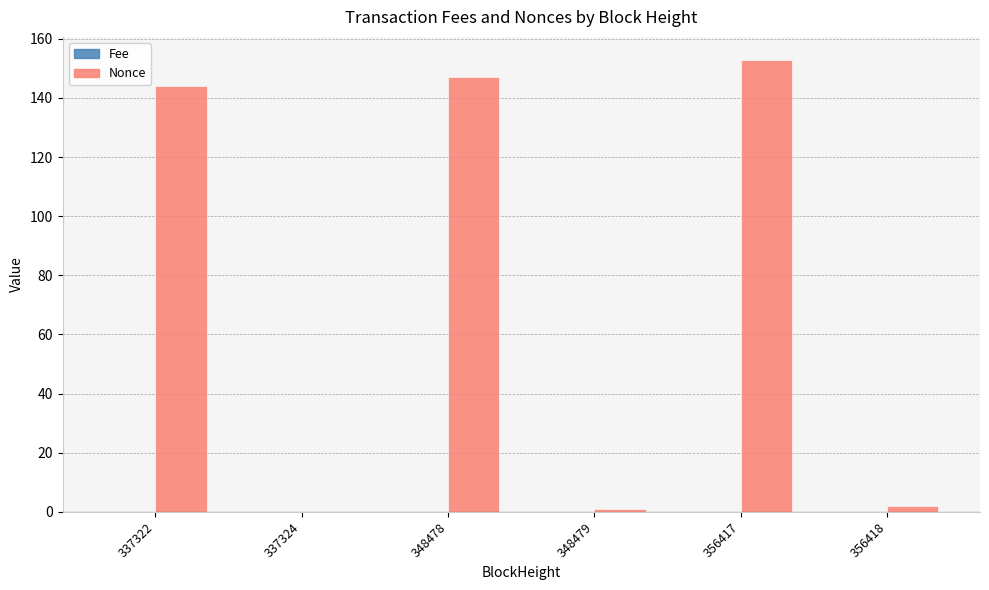

True or false: Nonce has a value of 0.0 at 337324.

True